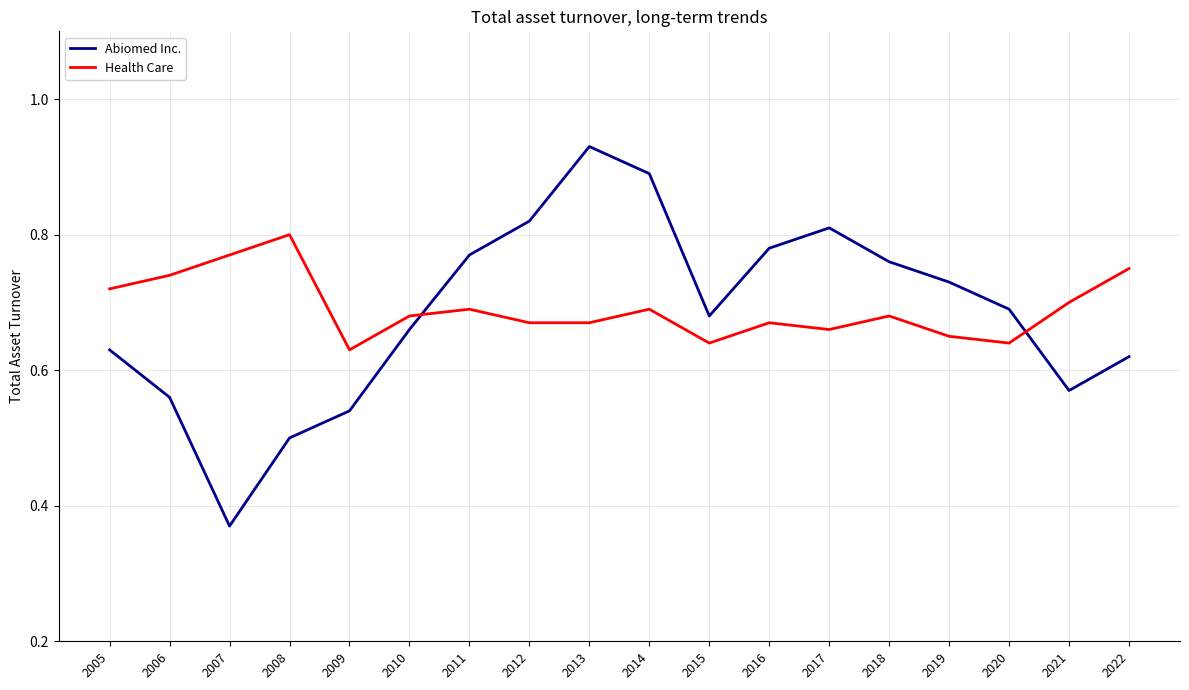

How many interior local peaks does the Abiomed Inc. series have?

2